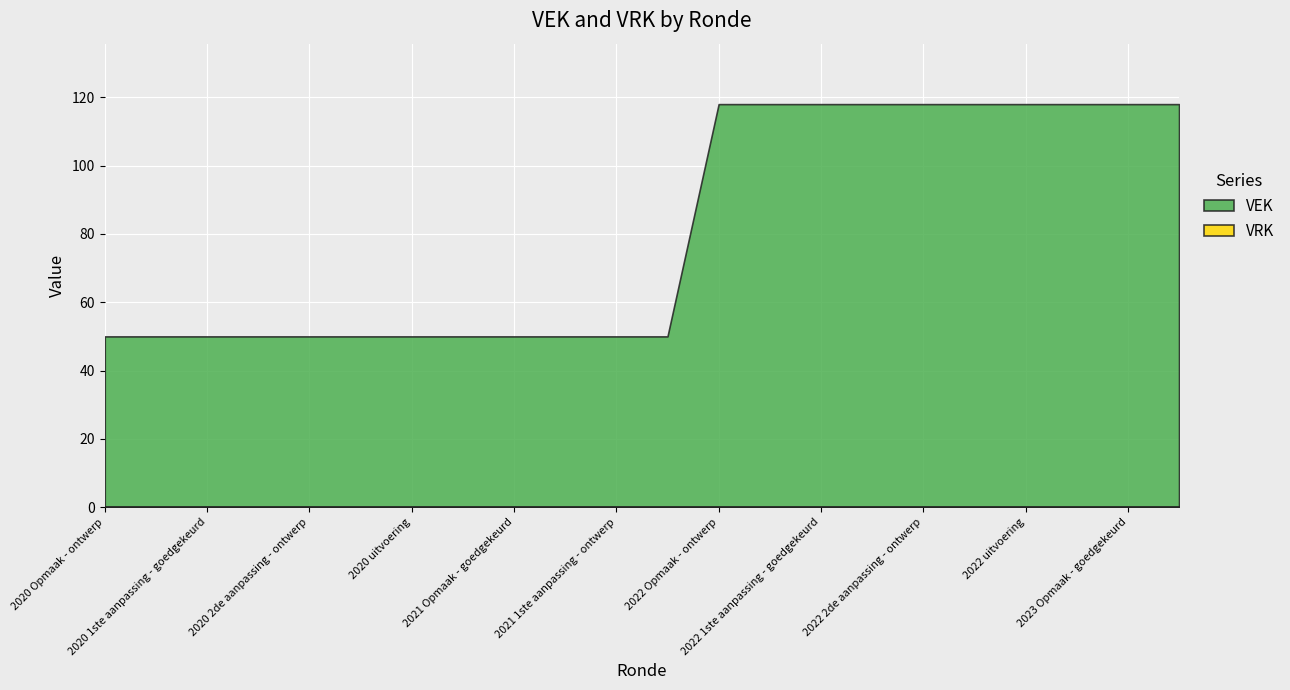

What is the highest value of the VEK series?

118